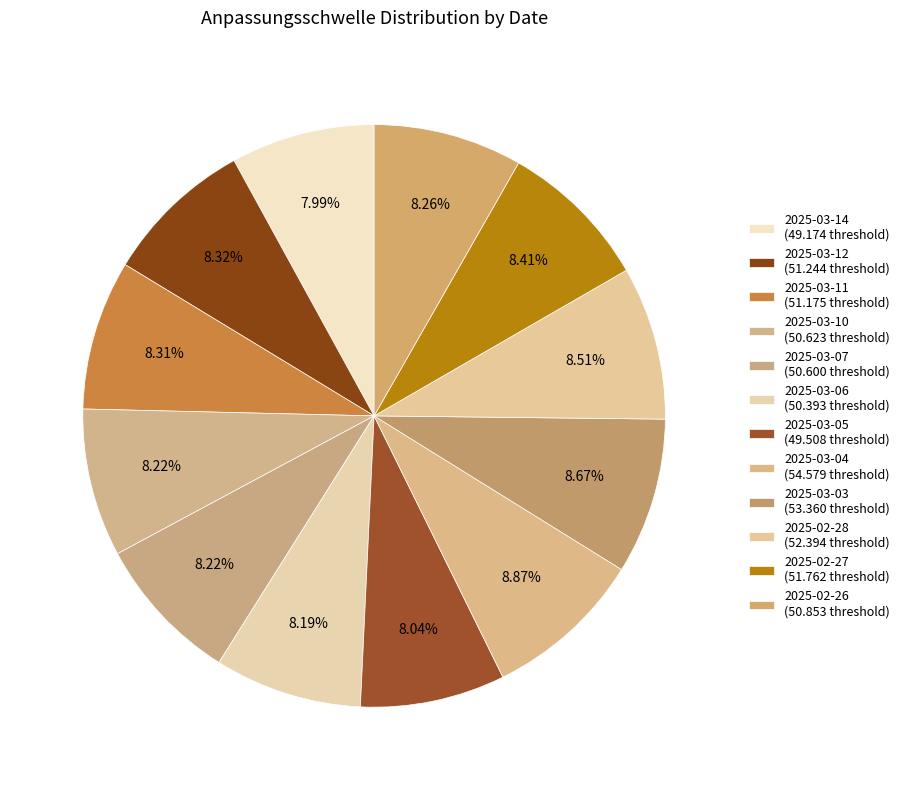

Which category has the smallest portion of the pie?

2025-03-14